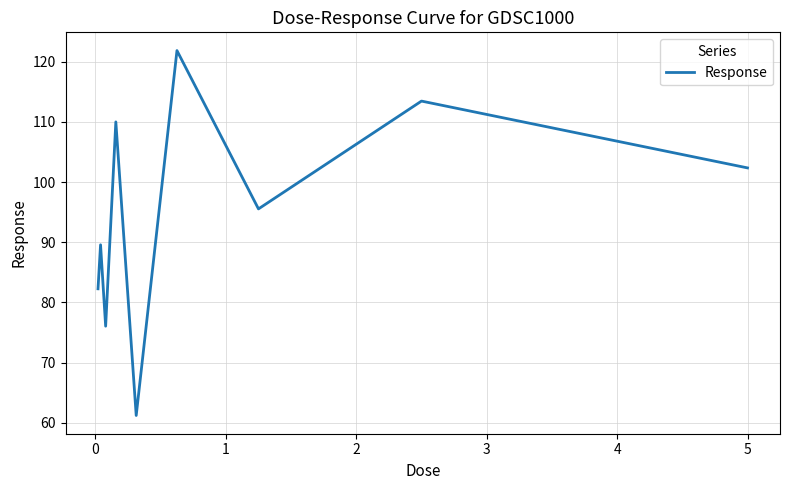

What is the maximum value shown in the chart?

121.8